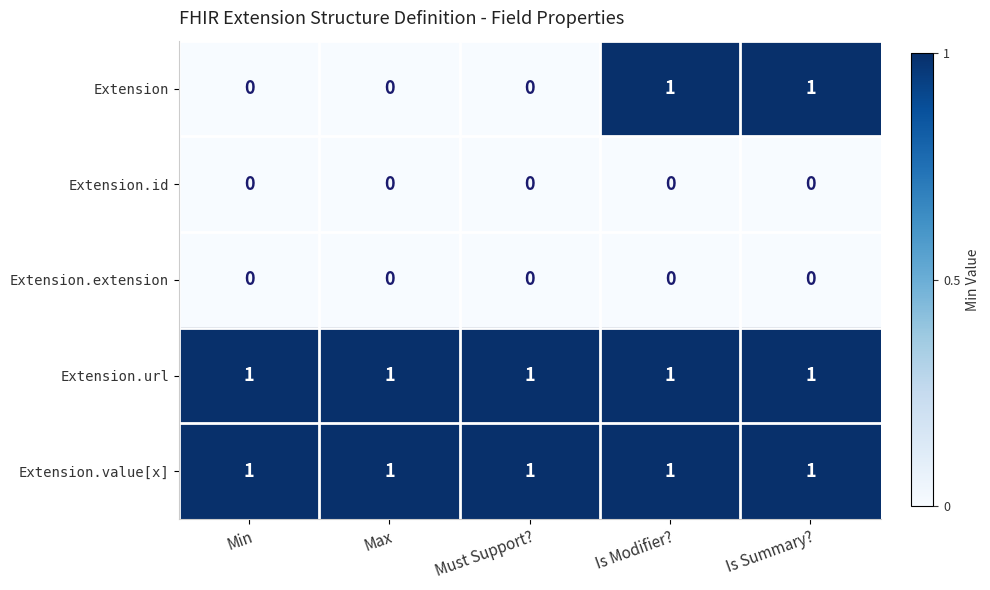

Which series has the widest spread of values?

Extension